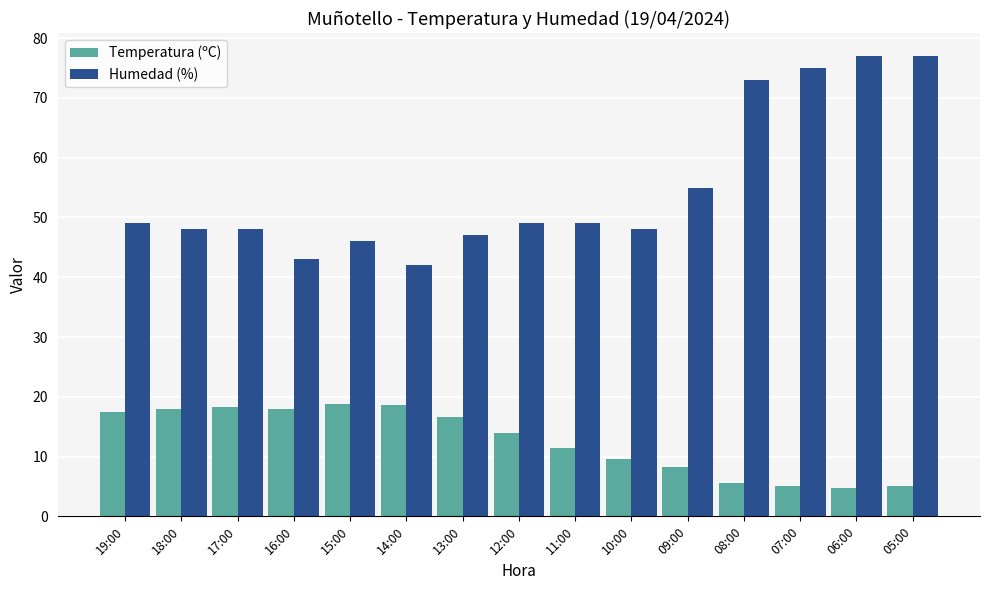

At how many categories does at least one series exceed 41?

15